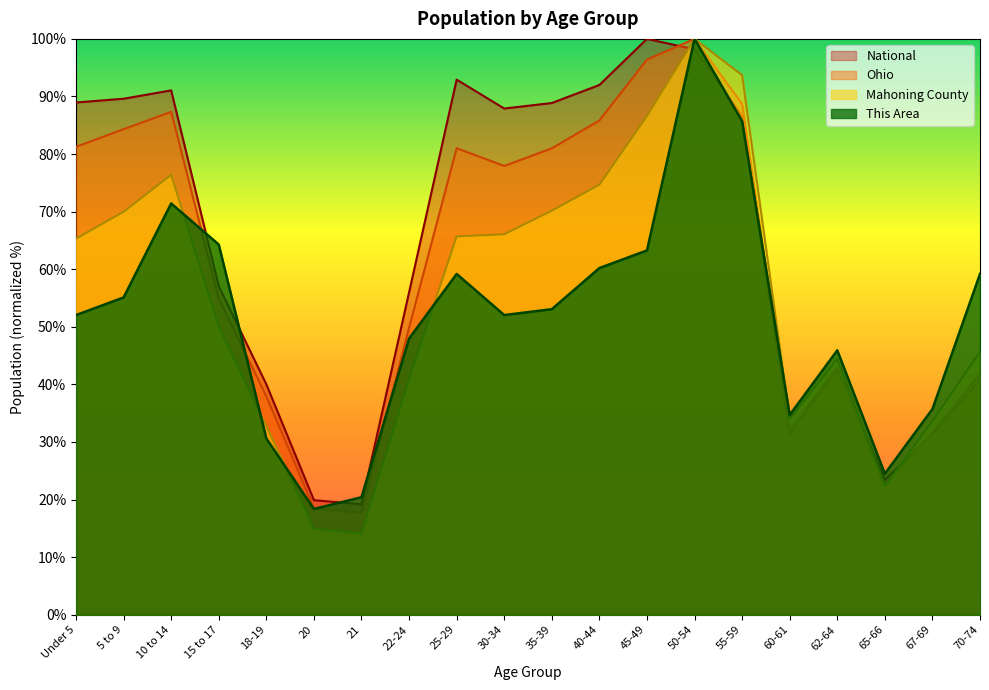

What is the sum of all Ohio values?

1213.5